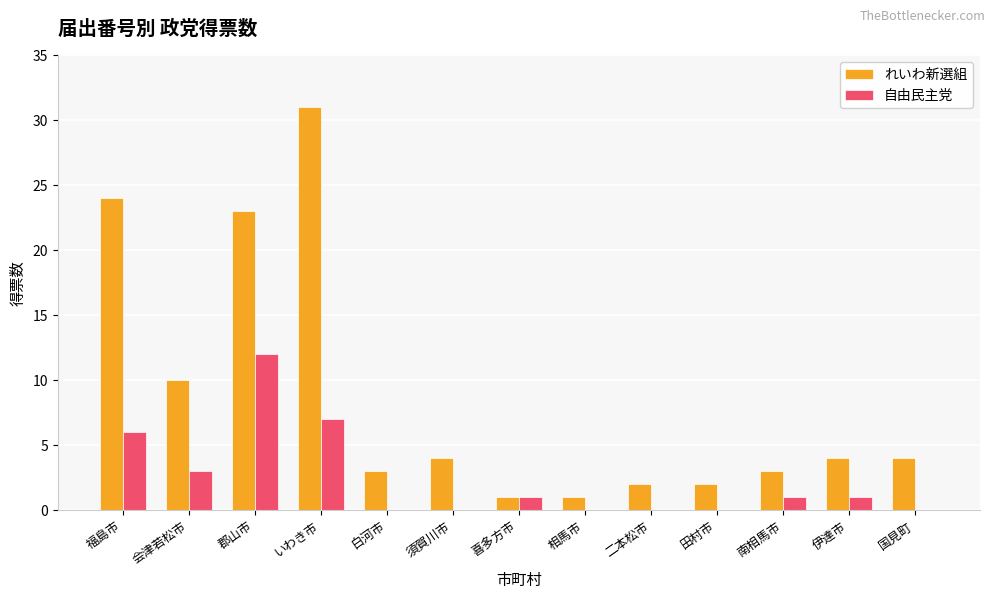

What is the total value across all series at 国見町?

4